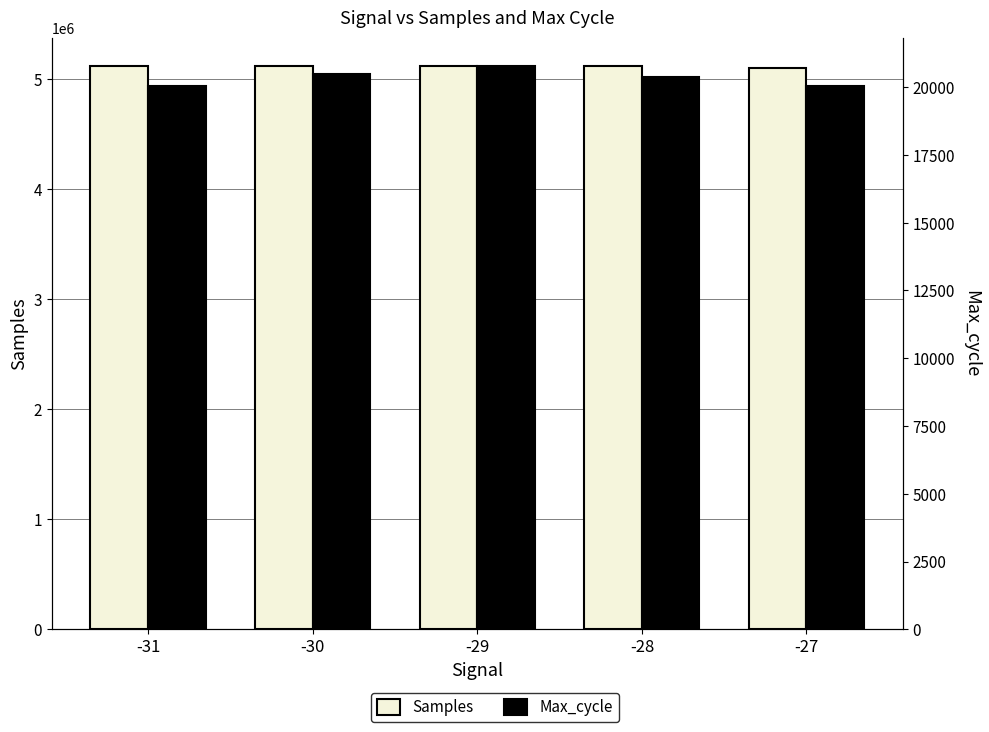

Rank the categories by Samples value from highest to lowest.

-29, -28, -30, -31, -27